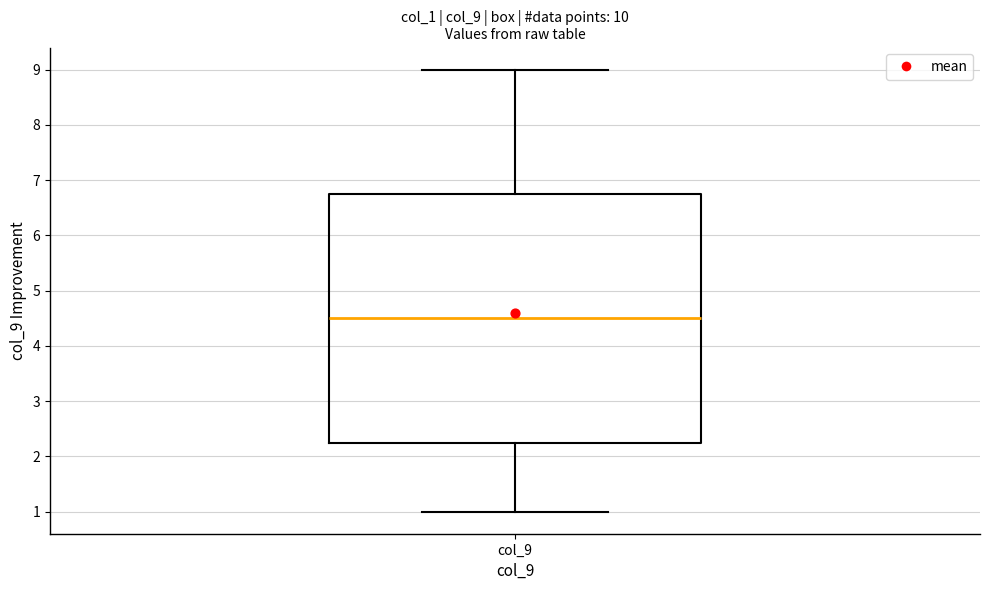

Transcribe this box plot: give where the median line is, the range the box spans, and where the two whiskers end, as read against the y-axis. The values are not printed on the chart, so give them approximately, as read against the axis.

median 4.5, box 2.3 to 6.8, whiskers 1.0 to 9.0